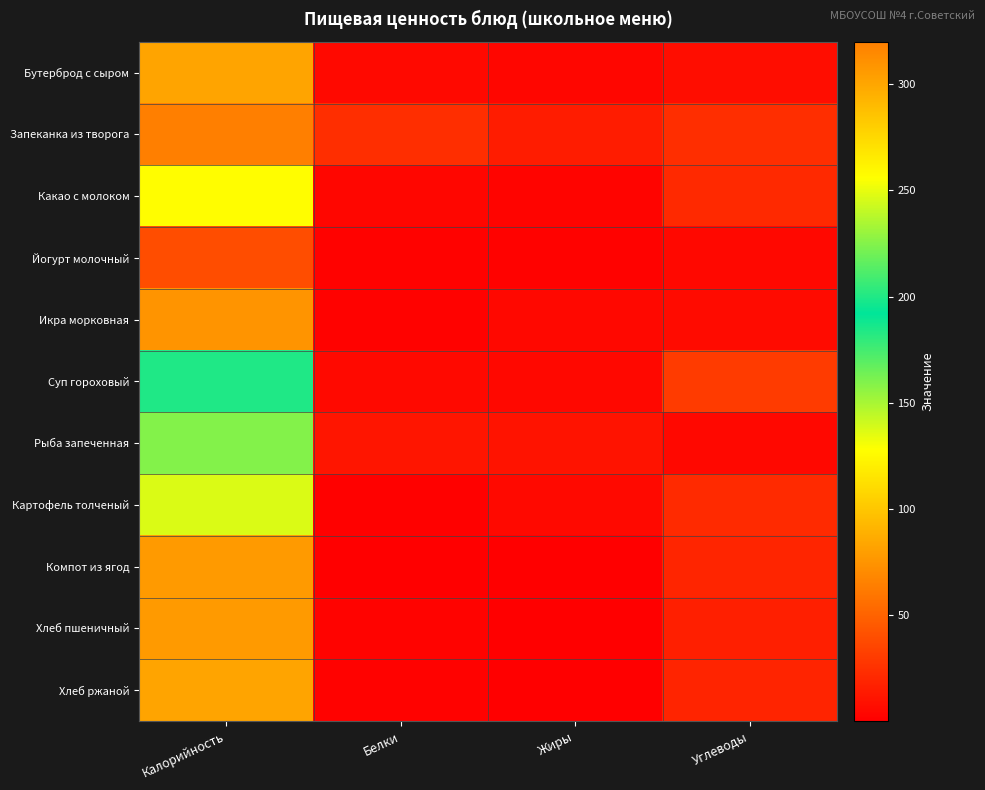

What is the spread (max minus min) of values at Углеводы?

25.7